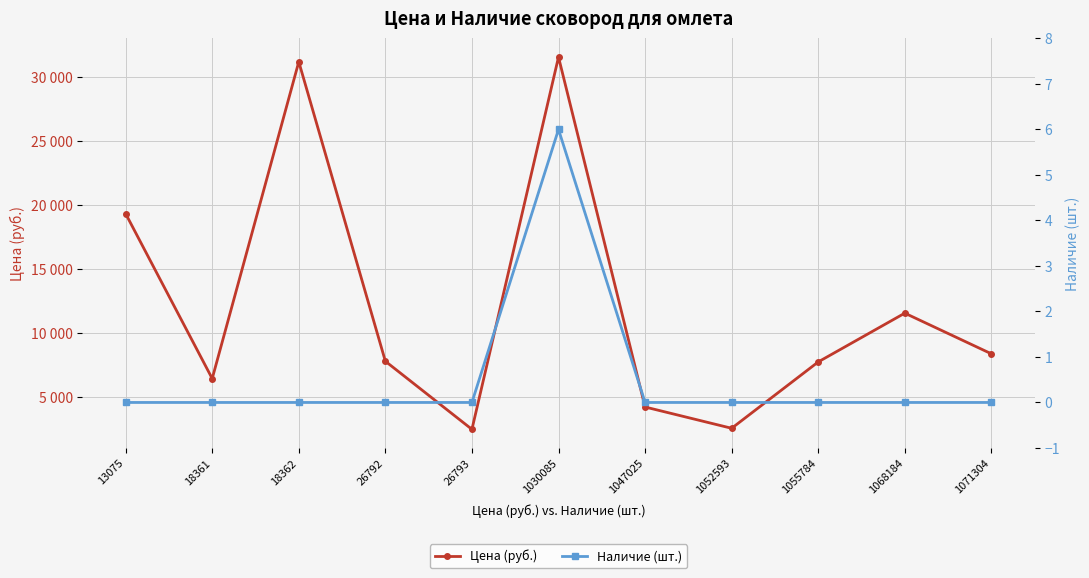

At which category does Цена (руб.) reach its first local valley?

18361